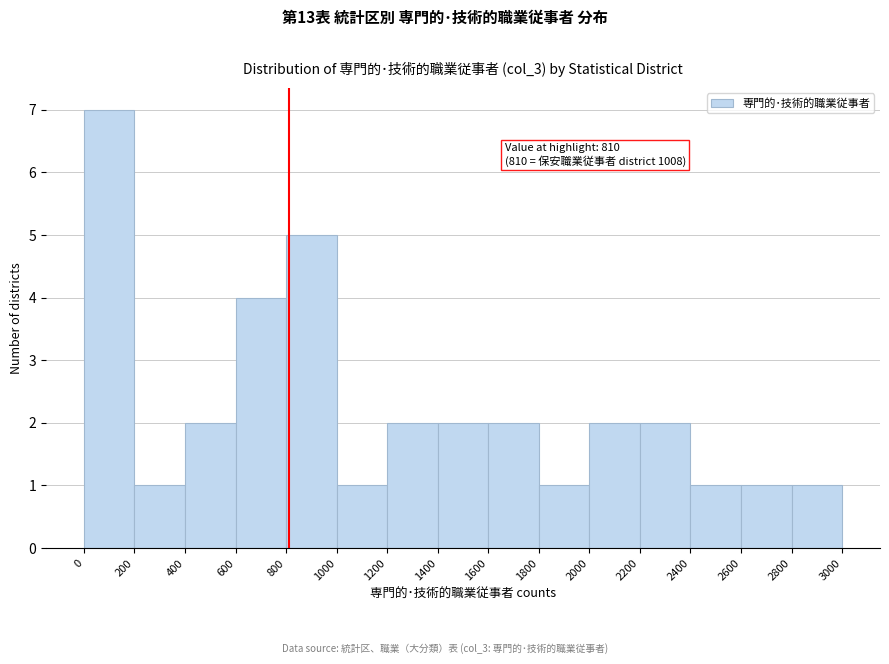

Over which range of the x-axis is the bar tallest?

0 to 200